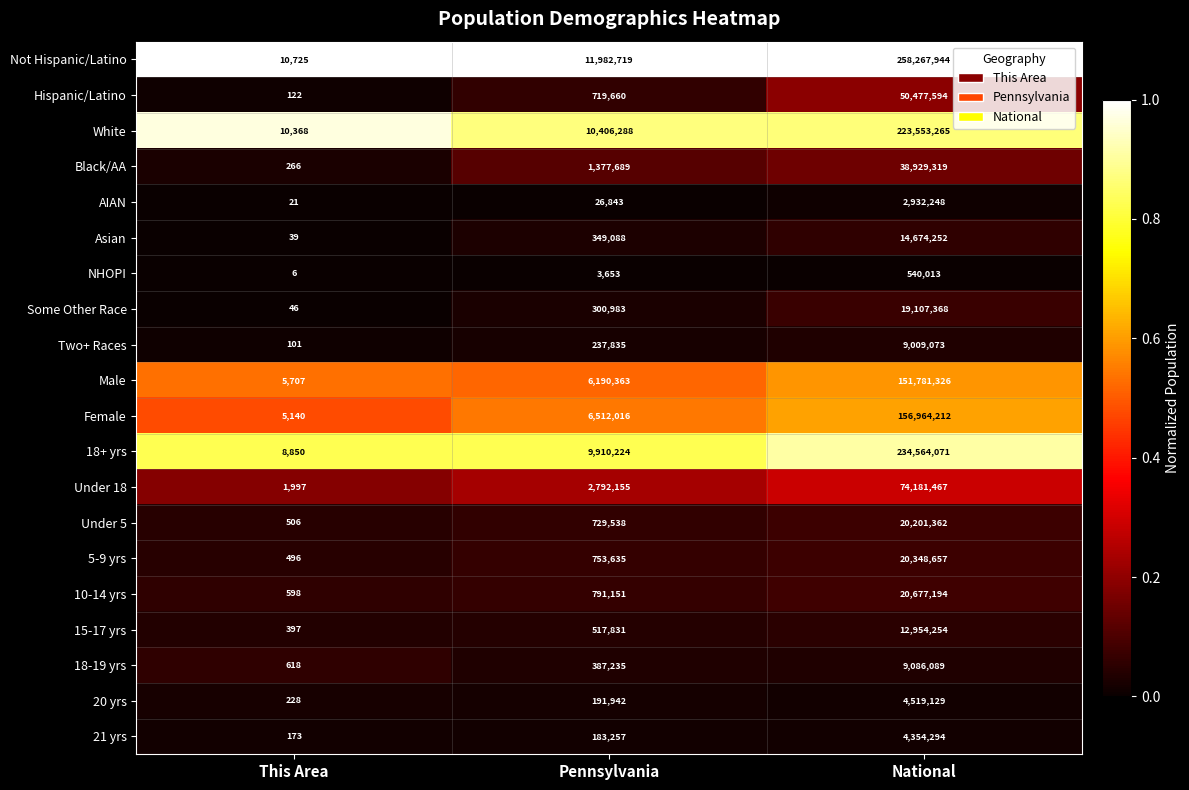

What is the approximate value of 18+ yrs at National?

234564071